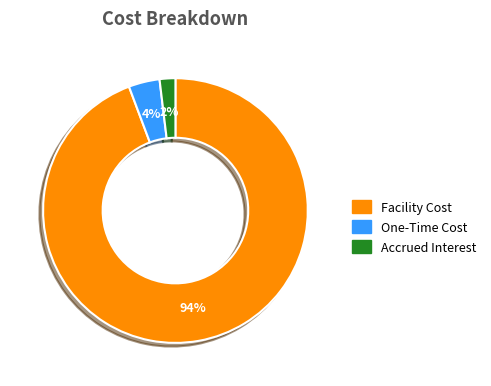

Does any single category account for the majority?

Yes